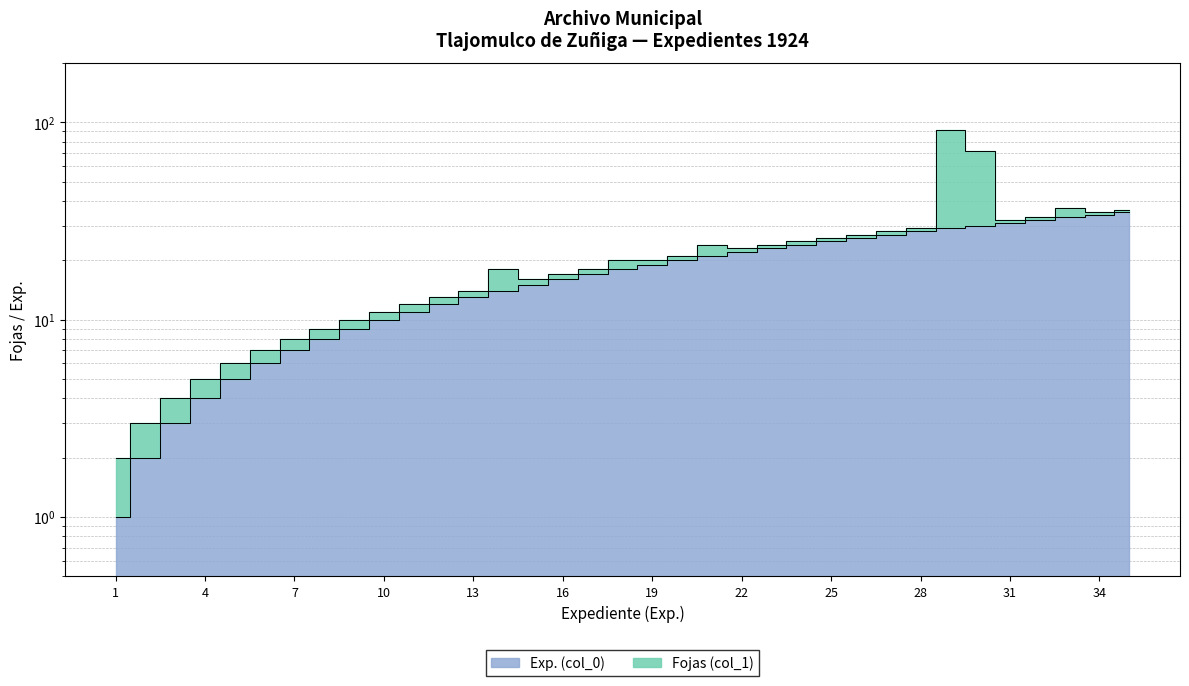

How many data points are above 18?

17